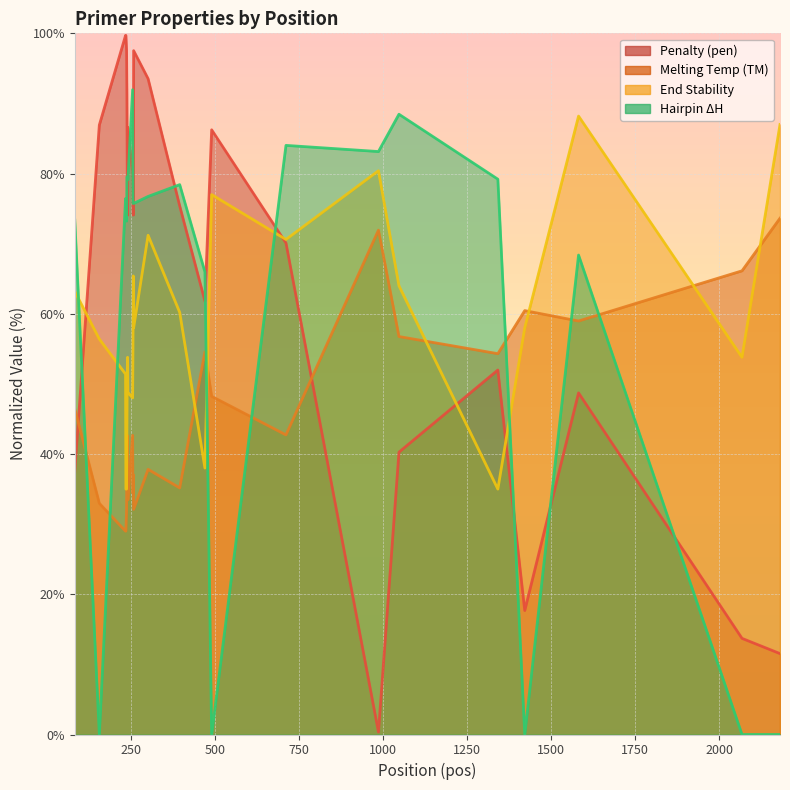

Does the chart display data point markers on the line(s)?

No